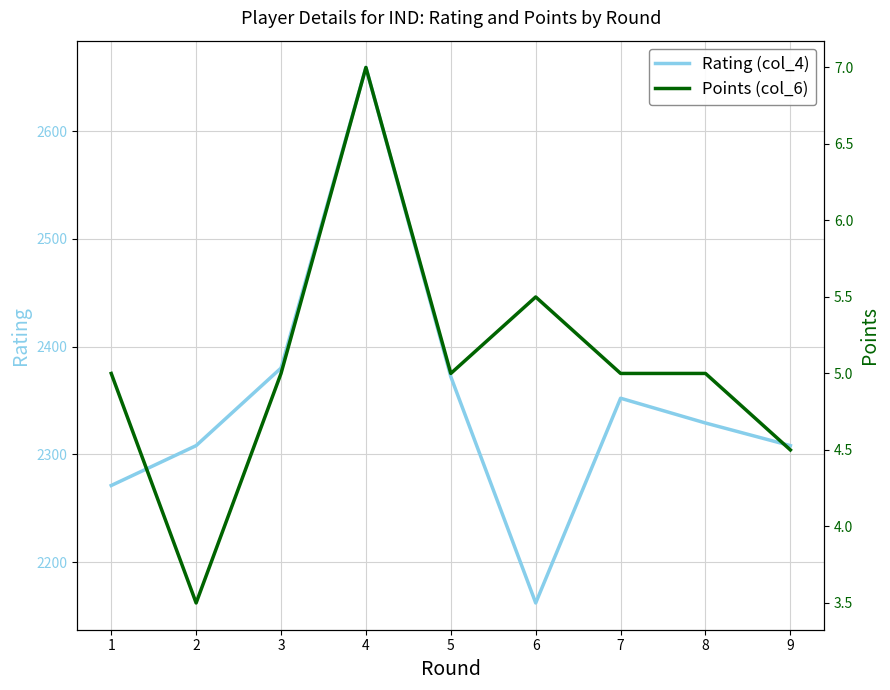

What is the sum of the Rating (col_4) values at 7 and 6?

4514